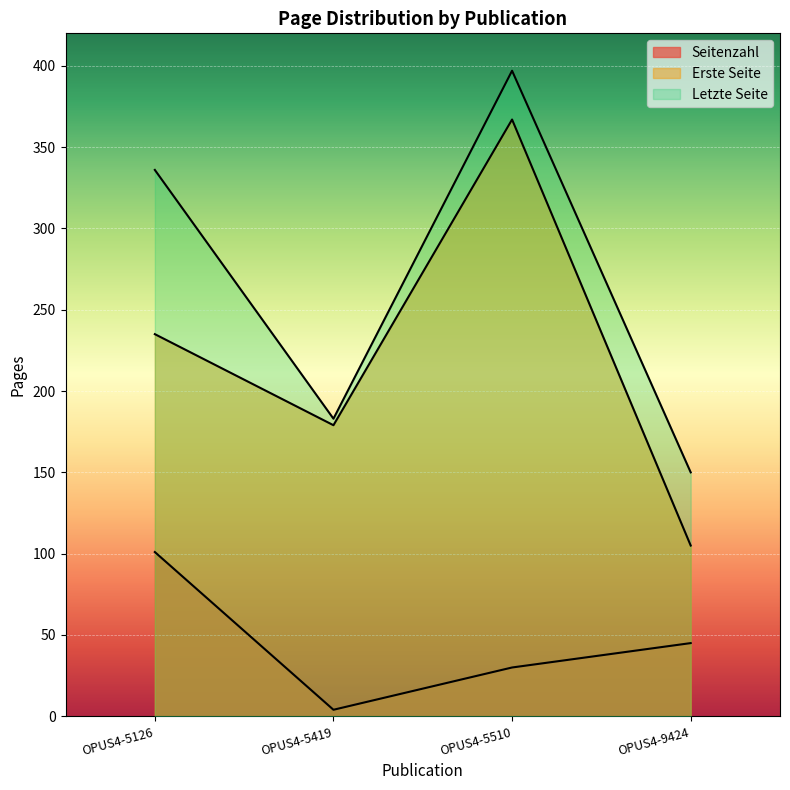

How many interior local valleys does the Letzte Seite series have?

1